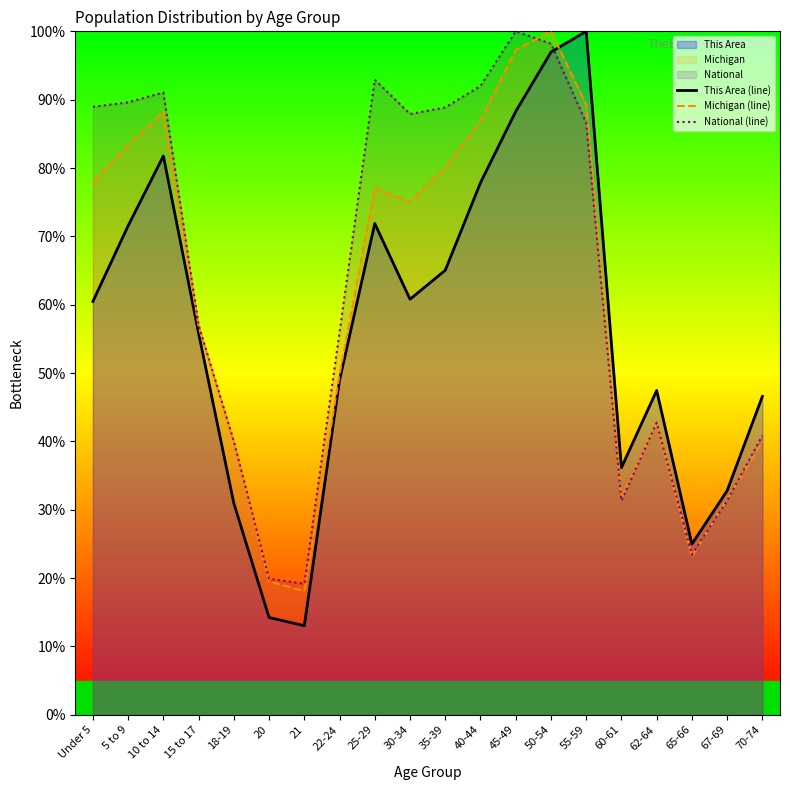

Rank the categories by This Area (line) value from highest to lowest.

55-59, 50-54, 45-49, 10 to 14, 40-44, 25-29, 5 to 9, 35-39, 30-34, Under 5, 15 to 17, 22-24, 62-64, 70-74, 60-61, 67-69, 18-19, 65-66, 20, 21